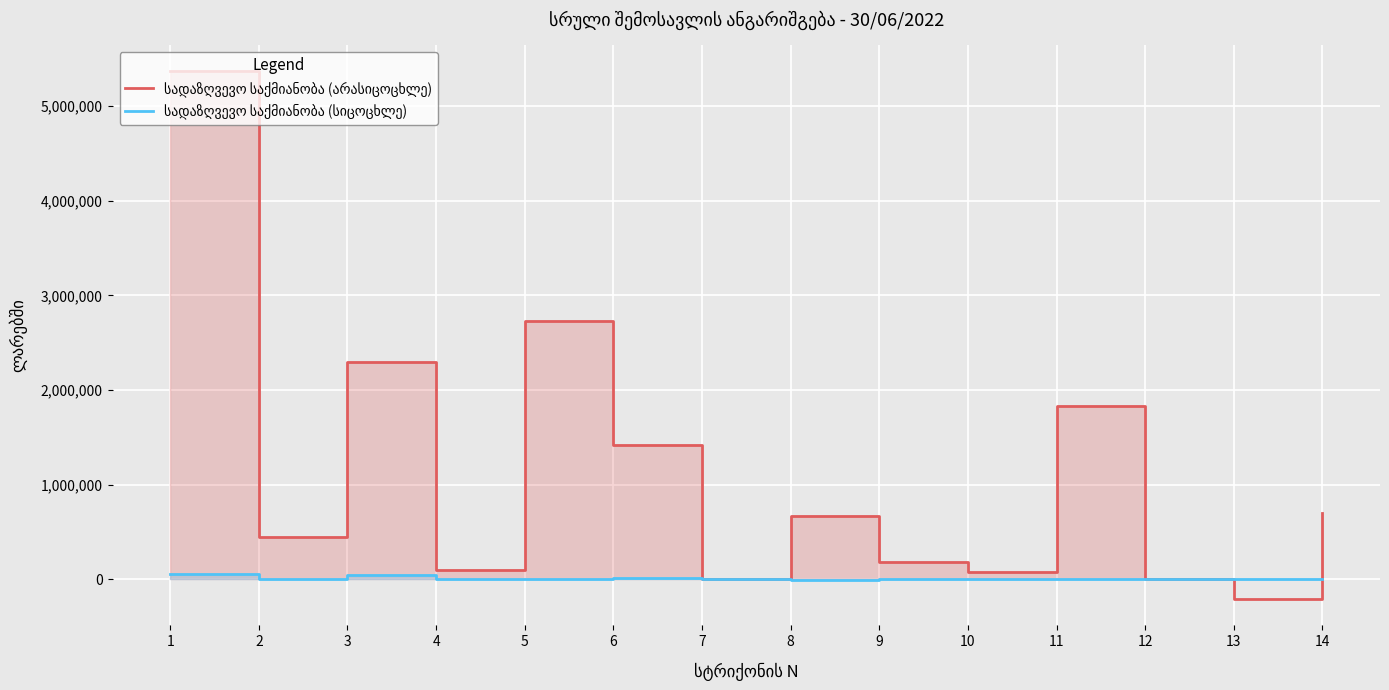

How many categories are shown in the chart?

14